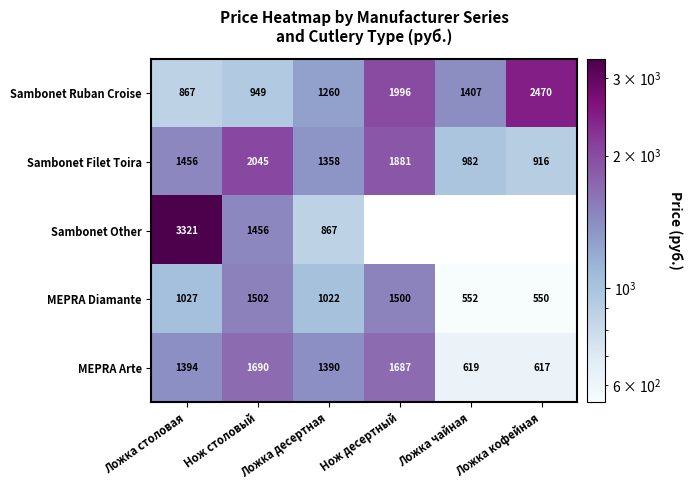

At how many categories does at least one series exceed 3178?

1